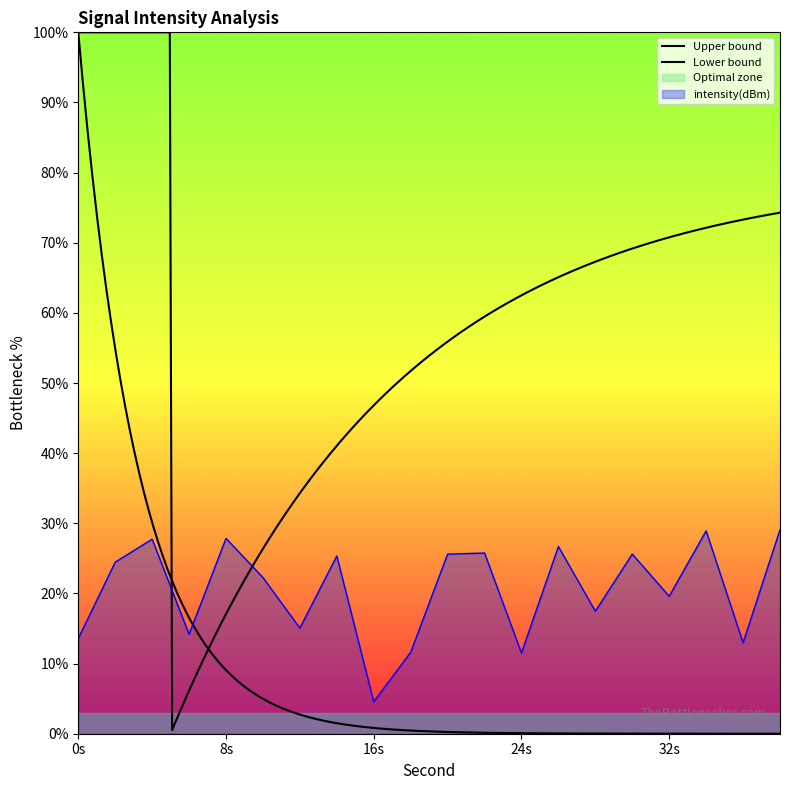

Does the chart have visible grid lines?

No